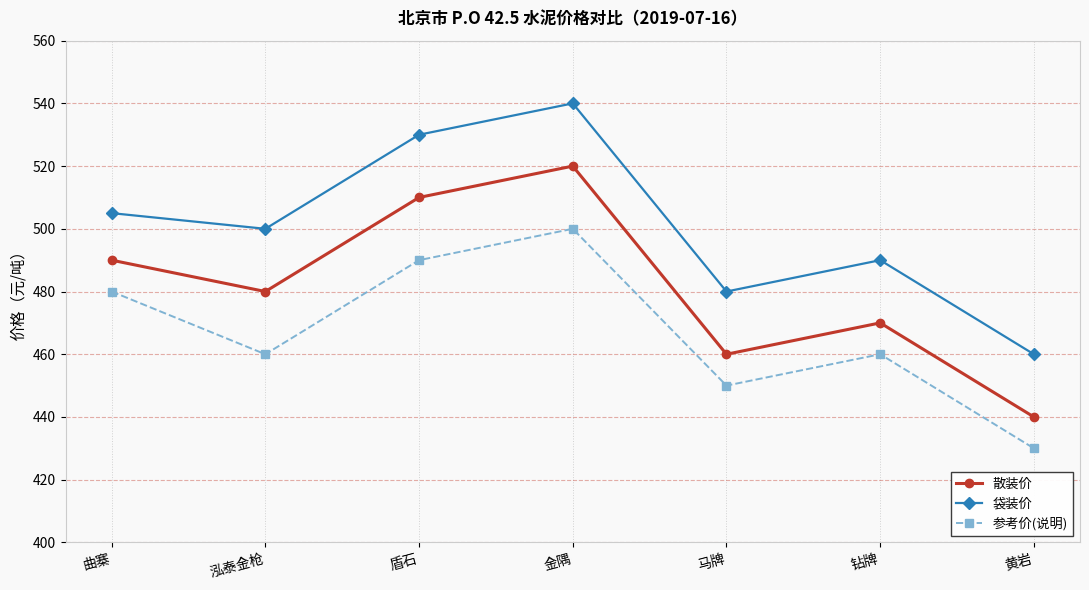

Which series has the largest total across all categories?

袋装价